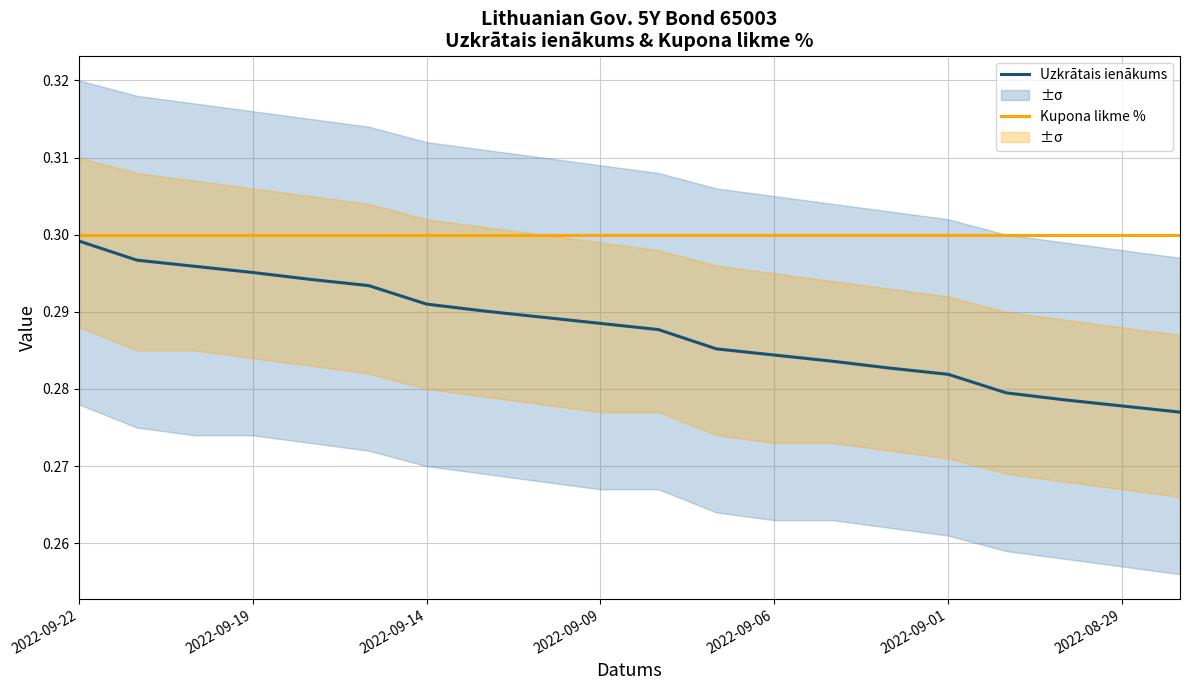

Is it true that Uzkrātais ienākums equals 0.3 at 19?

True